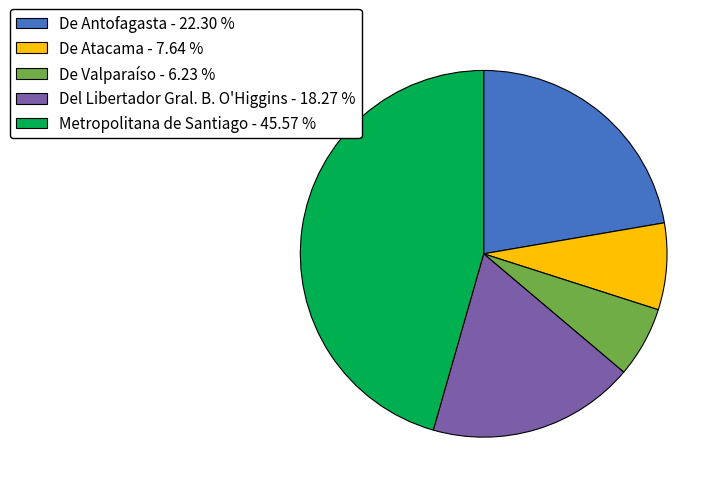

What is the largest slice in the pie chart?

Metropolitana de Santiago